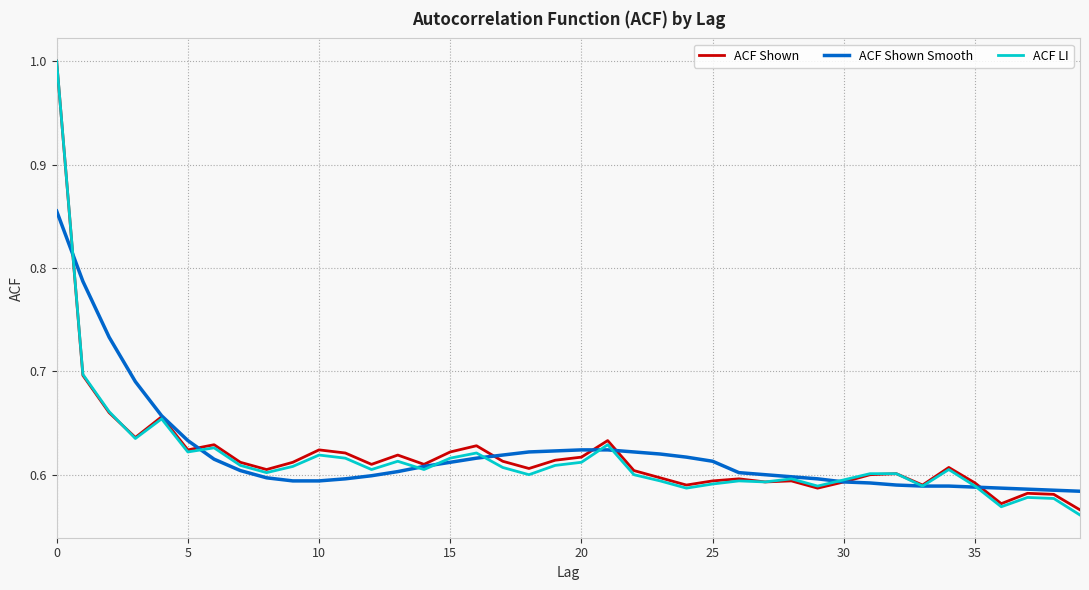

Which series has the largest range (max minus min)?

ACF LI